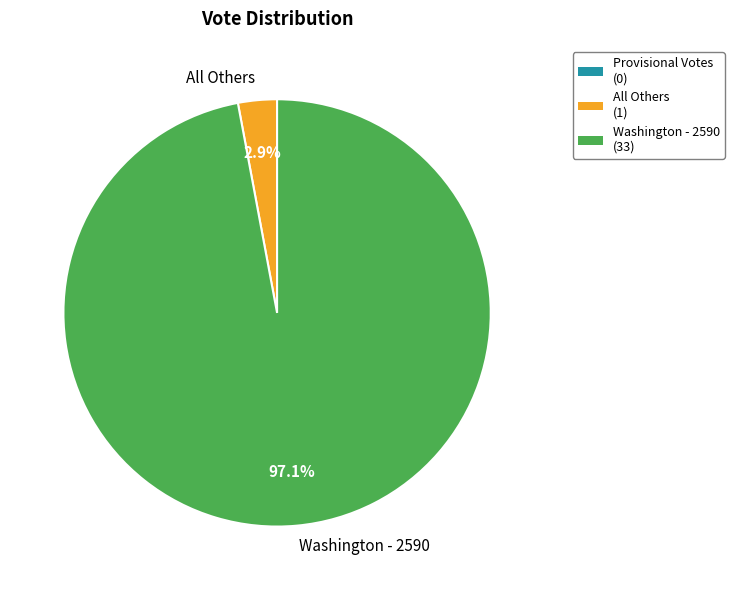

To the nearest percent, what percentage of the pie is All Others?

3%